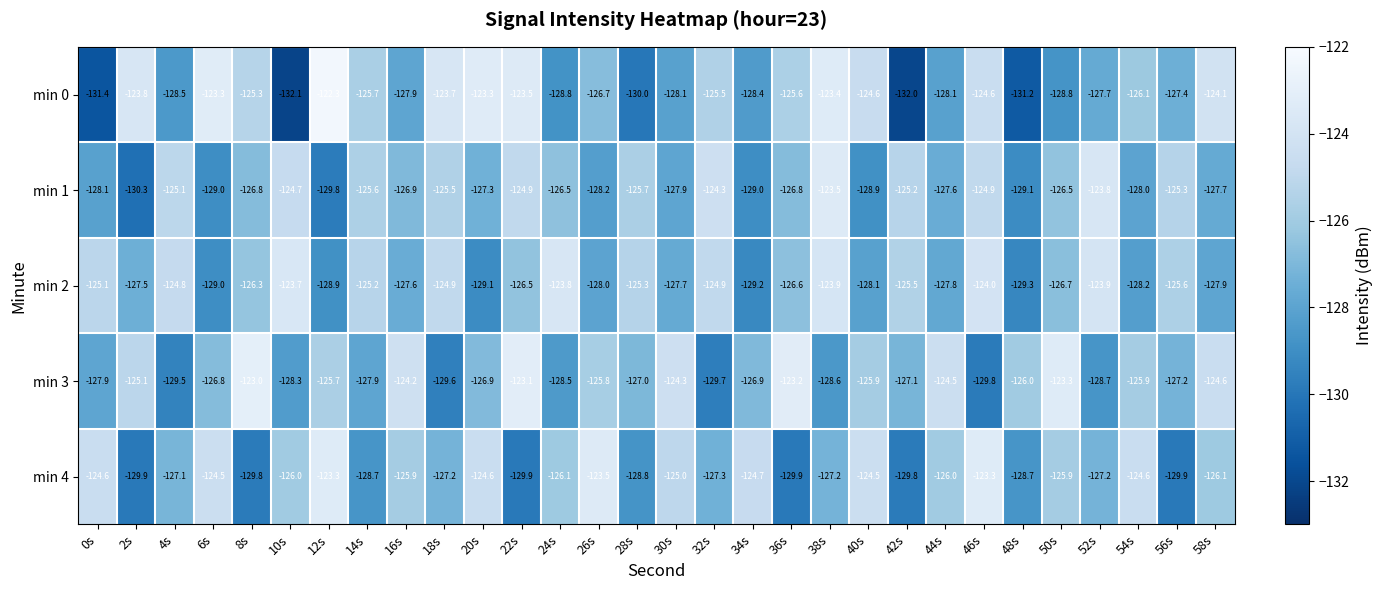

What is the sum of the min 3 values at 16s and 0s?

-252.1